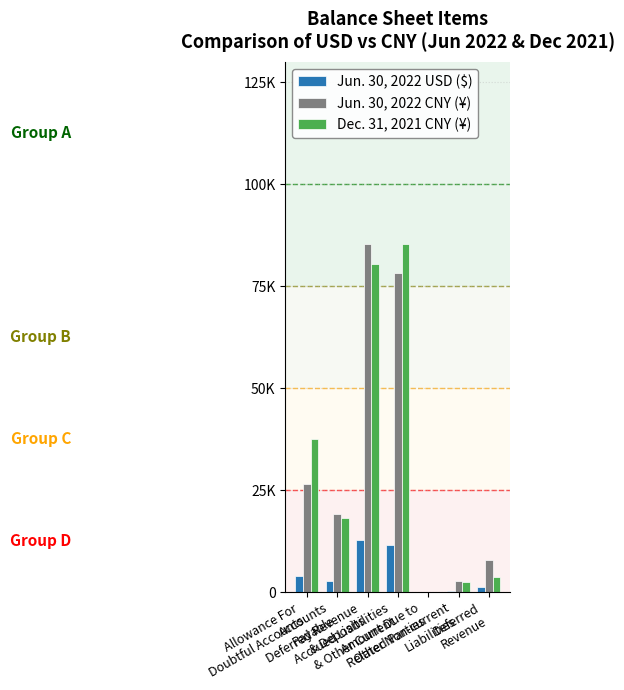

Are the bars grouped side by side (vs. stacked)?

Yes